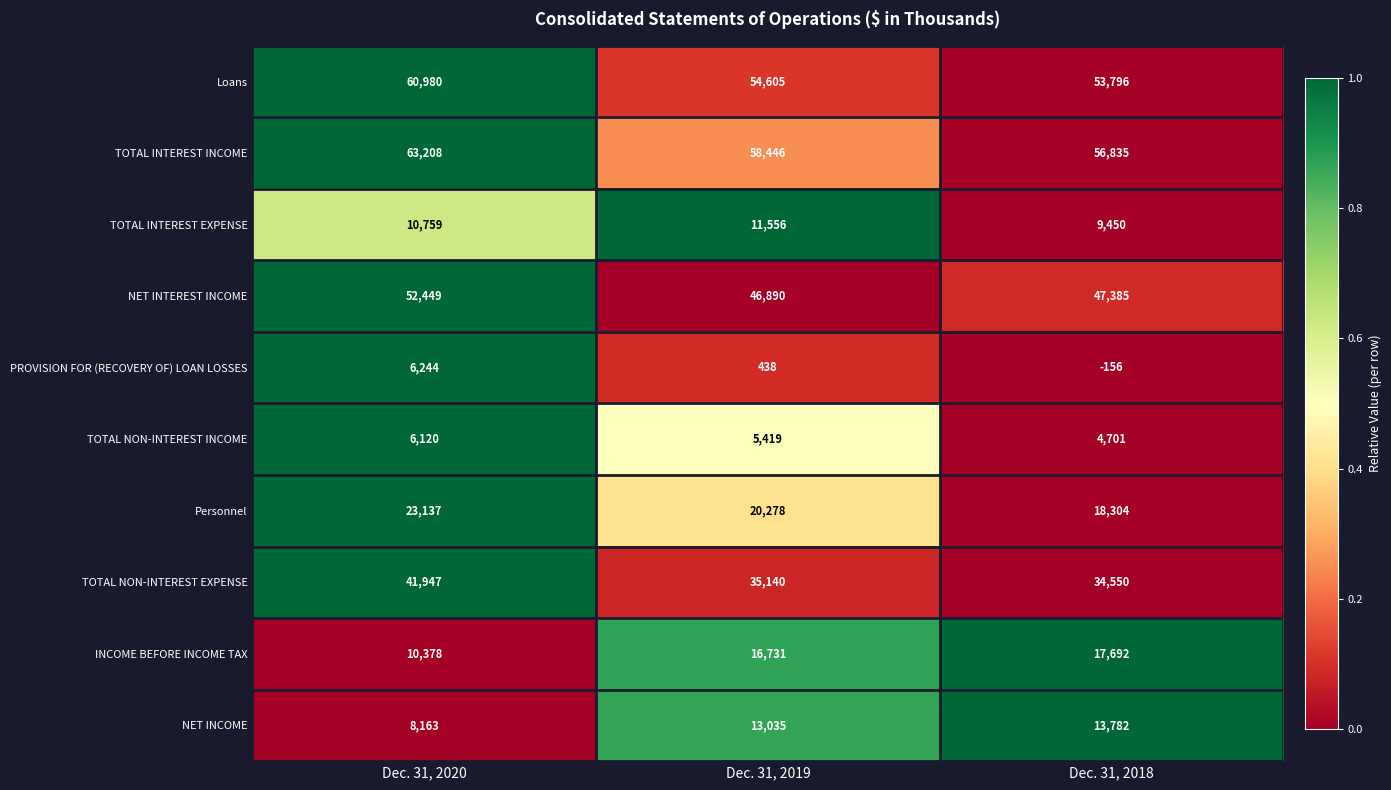

Reading left to right, transcribe all the data shown in this chart.

Loans: Dec. 31, 2020=60980	Dec. 31, 2019=54605	Dec. 31, 2018=53796
TOTAL INTEREST INCOME: Dec. 31, 2020=63208	Dec. 31, 2019=58446	Dec. 31, 2018=56835
TOTAL INTEREST EXPENSE: Dec. 31, 2020=10759	Dec. 31, 2019=11556	Dec. 31, 2018=9450
NET INTEREST INCOME: Dec. 31, 2020=52449	Dec. 31, 2019=46890	Dec. 31, 2018=47385
PROVISION FOR (RECOVERY OF) LOAN LOSSES: Dec. 31, 2020=6244	Dec. 31, 2019=438	Dec. 31, 2018=-156
TOTAL NON-INTEREST INCOME: Dec. 31, 2020=6120	Dec. 31, 2019=5419	Dec. 31, 2018=4701
Personnel: Dec. 31, 2020=23137	Dec. 31, 2019=20278	Dec. 31, 2018=18304
TOTAL NON-INTEREST EXPENSE: Dec. 31, 2020=41947	Dec. 31, 2019=35140	Dec. 31, 2018=34550
INCOME BEFORE INCOME TAX: Dec. 31, 2020=10378	Dec. 31, 2019=16731	Dec. 31, 2018=17692
NET INCOME: Dec. 31, 2020=8163	Dec. 31, 2019=13035	Dec. 31, 2018=13782